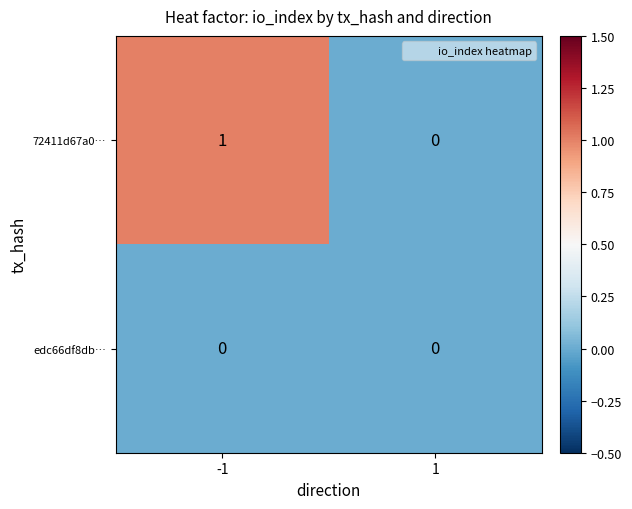

Is it true that 72411d67a0… equals 0 at 1?

True